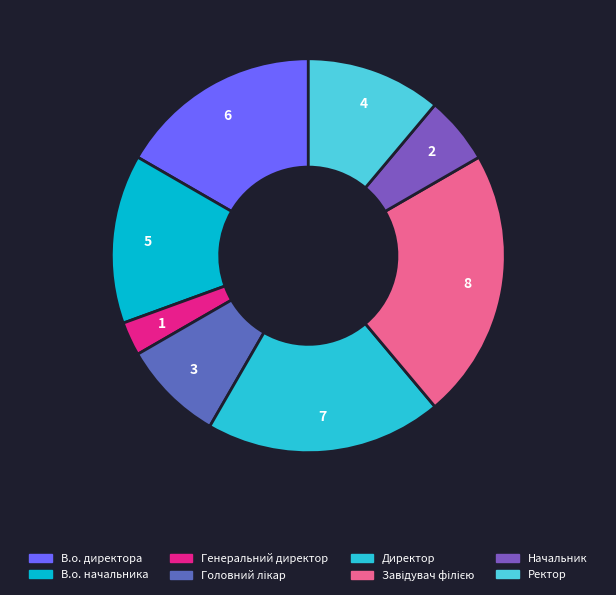

How many segments does this pie chart have?

8